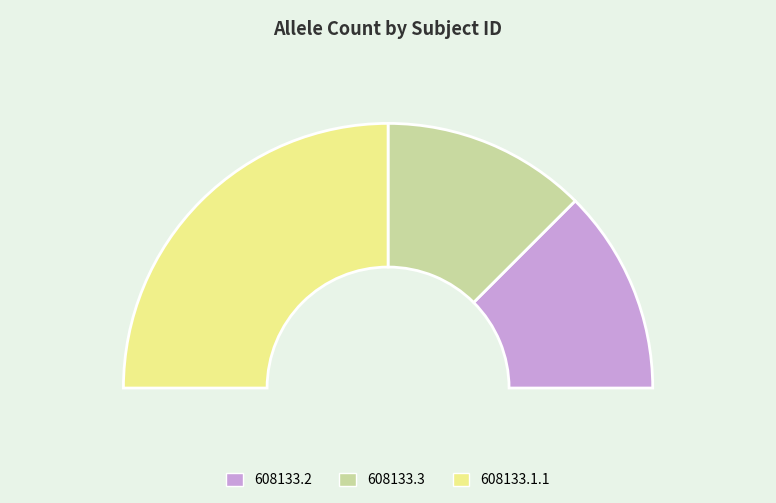

To the nearest percent, what is the combined percentage of 608133.1.1 and 608133.3?

75%